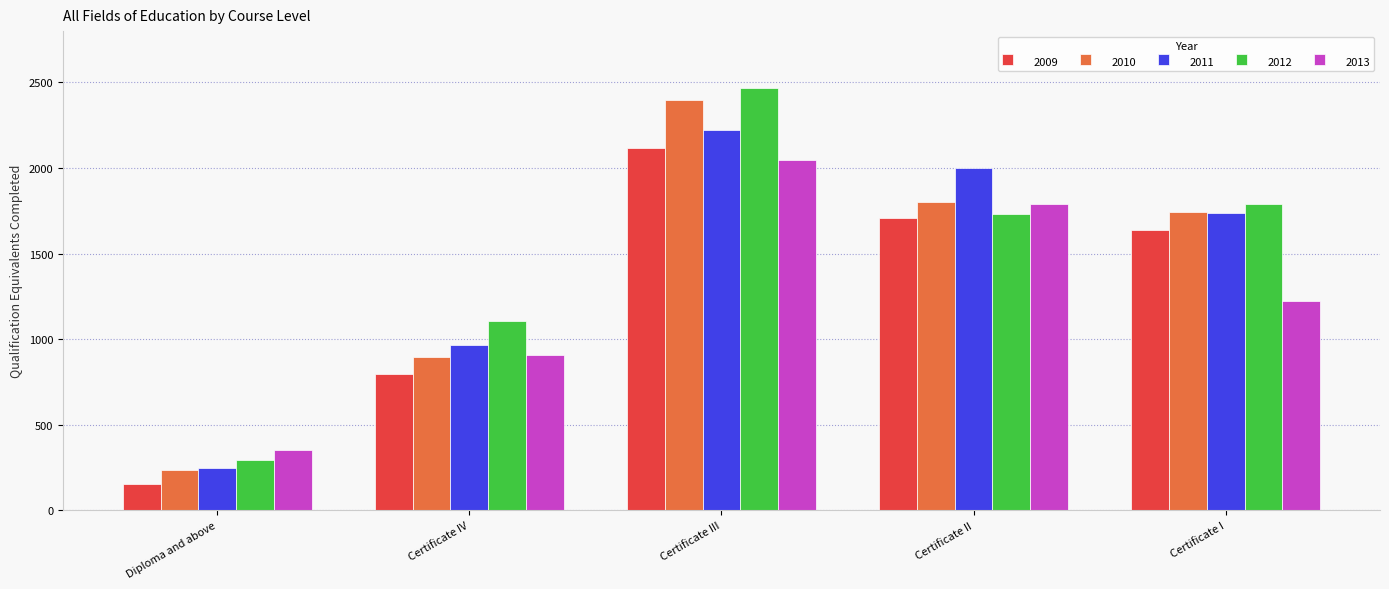

What is the sum of all 2012 values?

7395.3